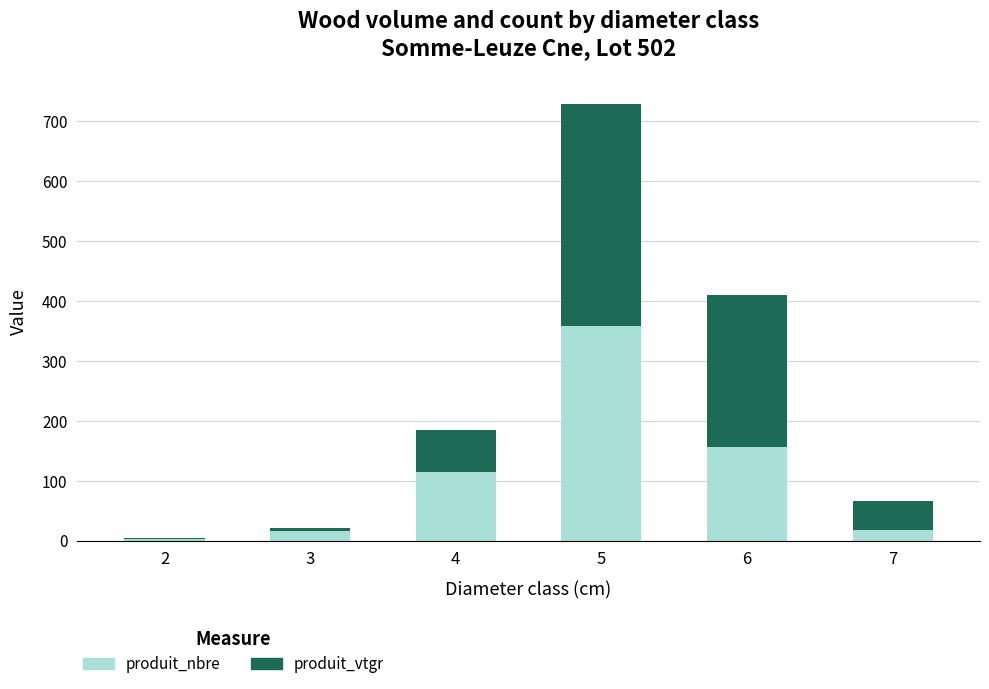

What is the sum of the produit_nbre values at 4 and 6?

270.0